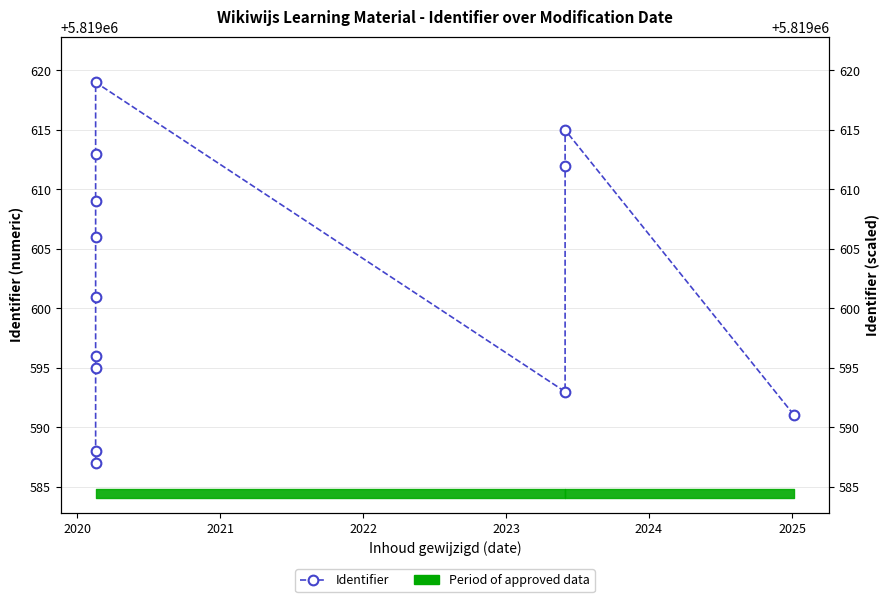

How many data points are above 5819601?

6